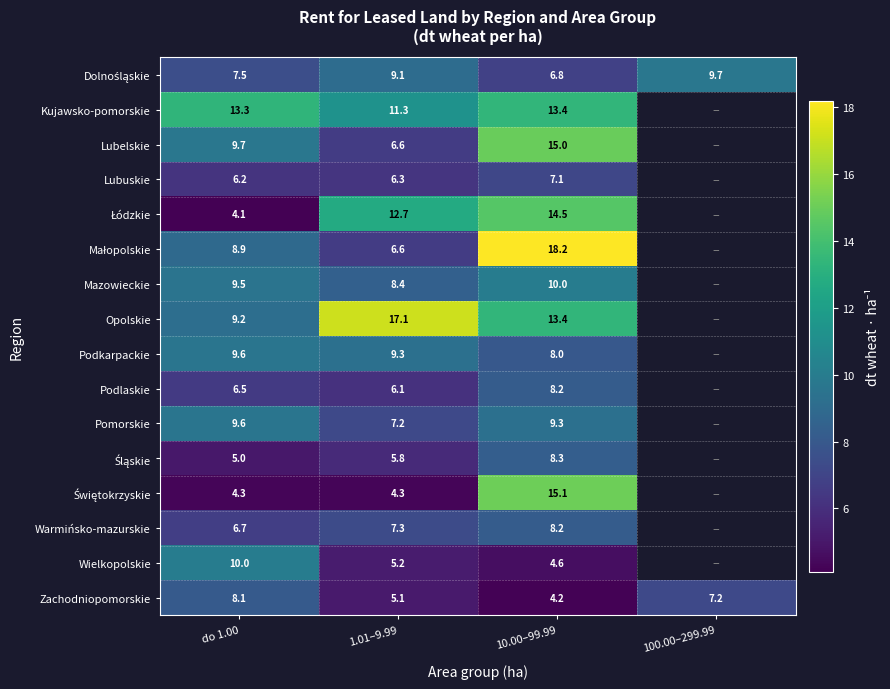

What is the difference between the Warmińsko-mazurskie values at do 1.00 and 1.01–9.99?

0.6